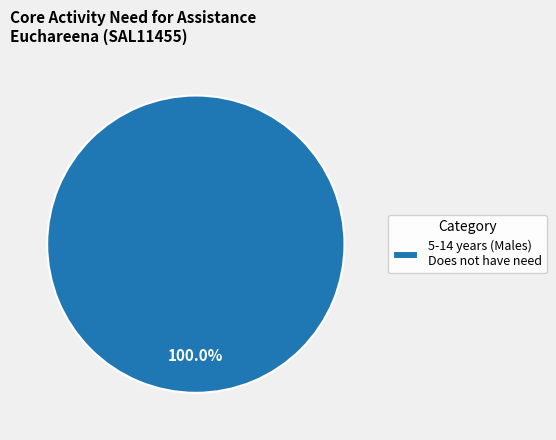

Rank the categories by value from lowest to highest.

5-14 years (Males) Does not have need